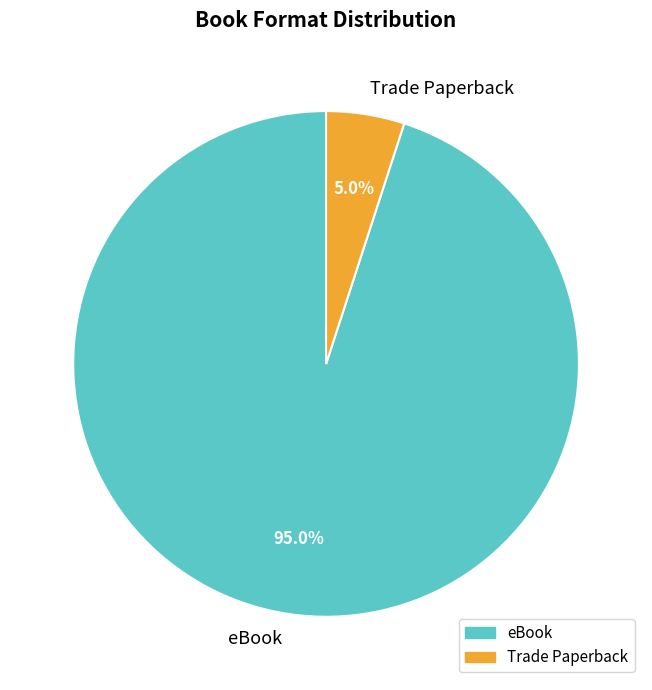

True or false: eBook accounts for 89% of the total.

False